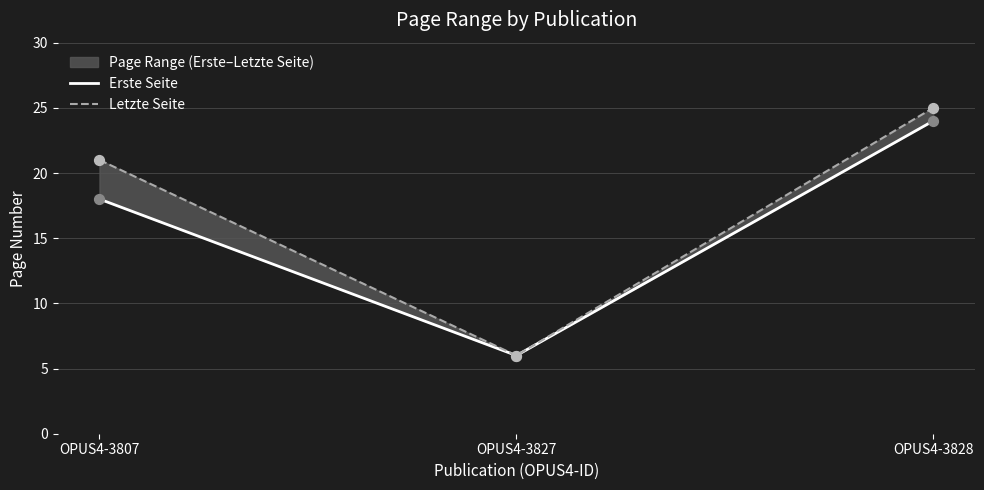

Which series has the largest total across all categories?

Letzte Seite